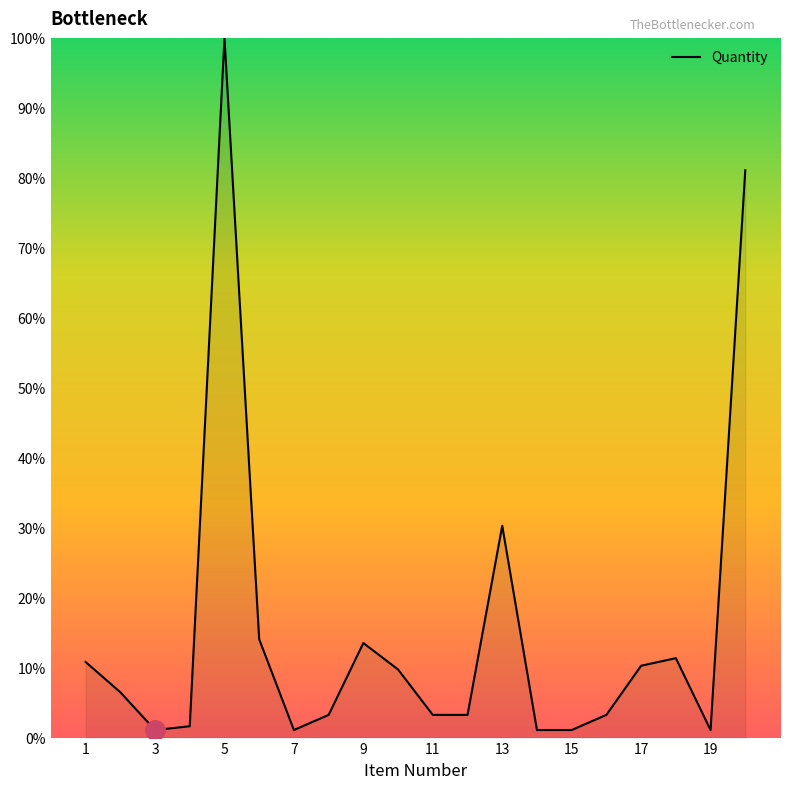

What is the greatest value displayed?

100.0